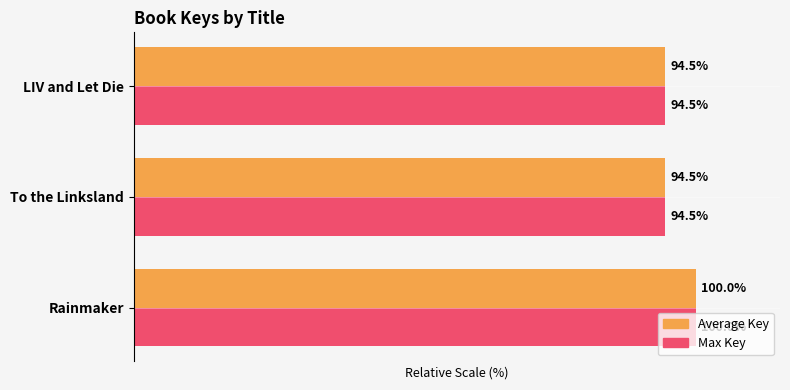

Which category has the highest value across all series?

Rainmaker